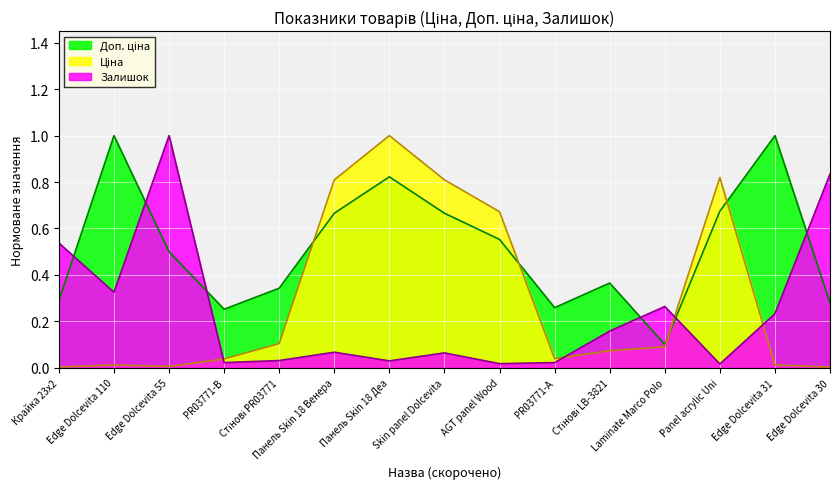

True or false: Залишок has a value of 1.4 at Edge Dolcevita 55.

False